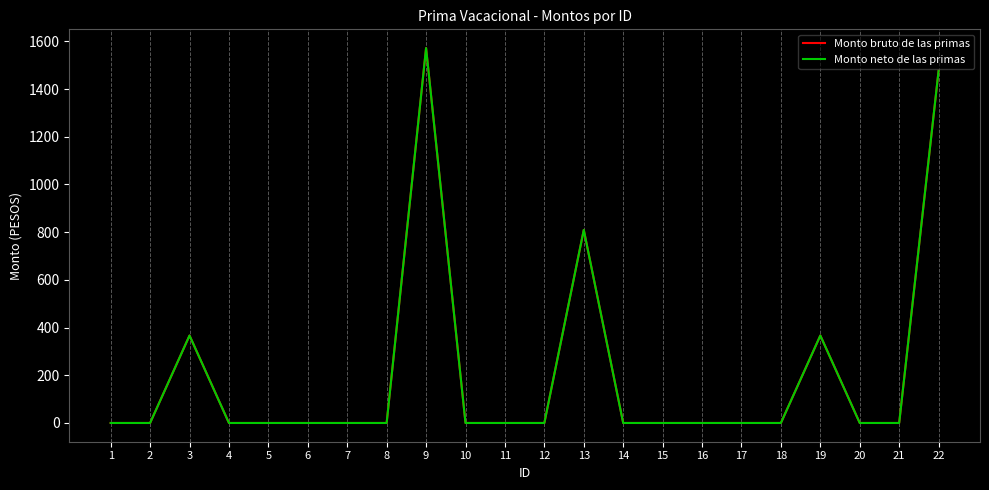

True or false: Monto neto de las primas and Monto bruto de las primas intersect in this chart.

False